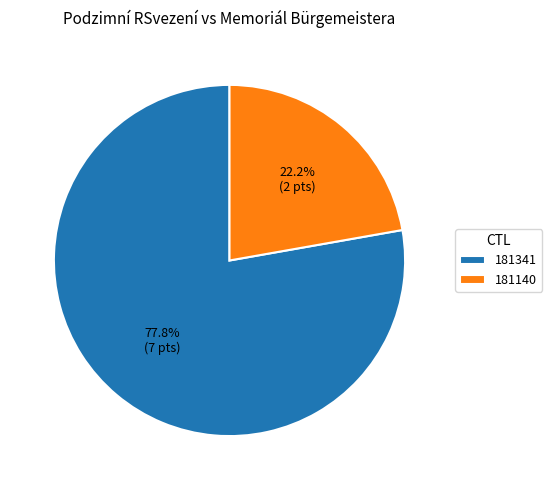

Which slice is the largest?

181341